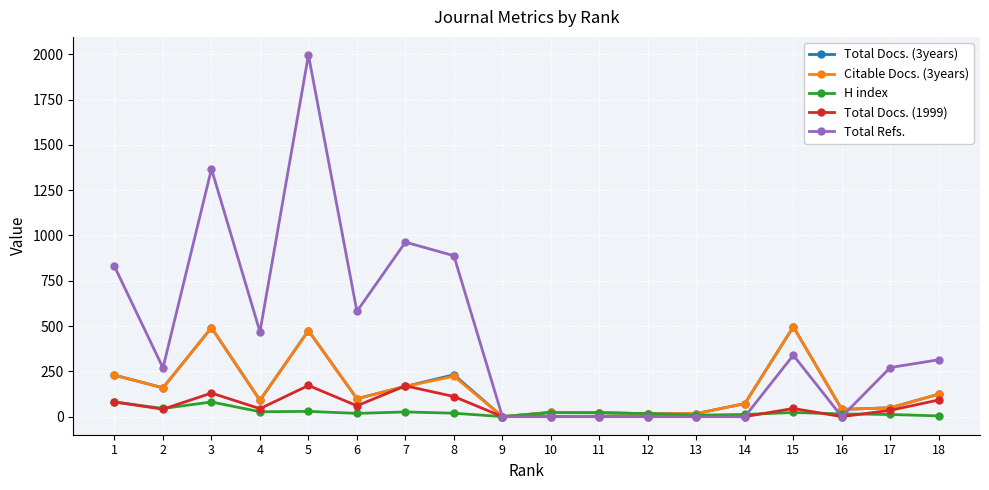

The value of Total Refs. at 16 is 751. True or false?

False